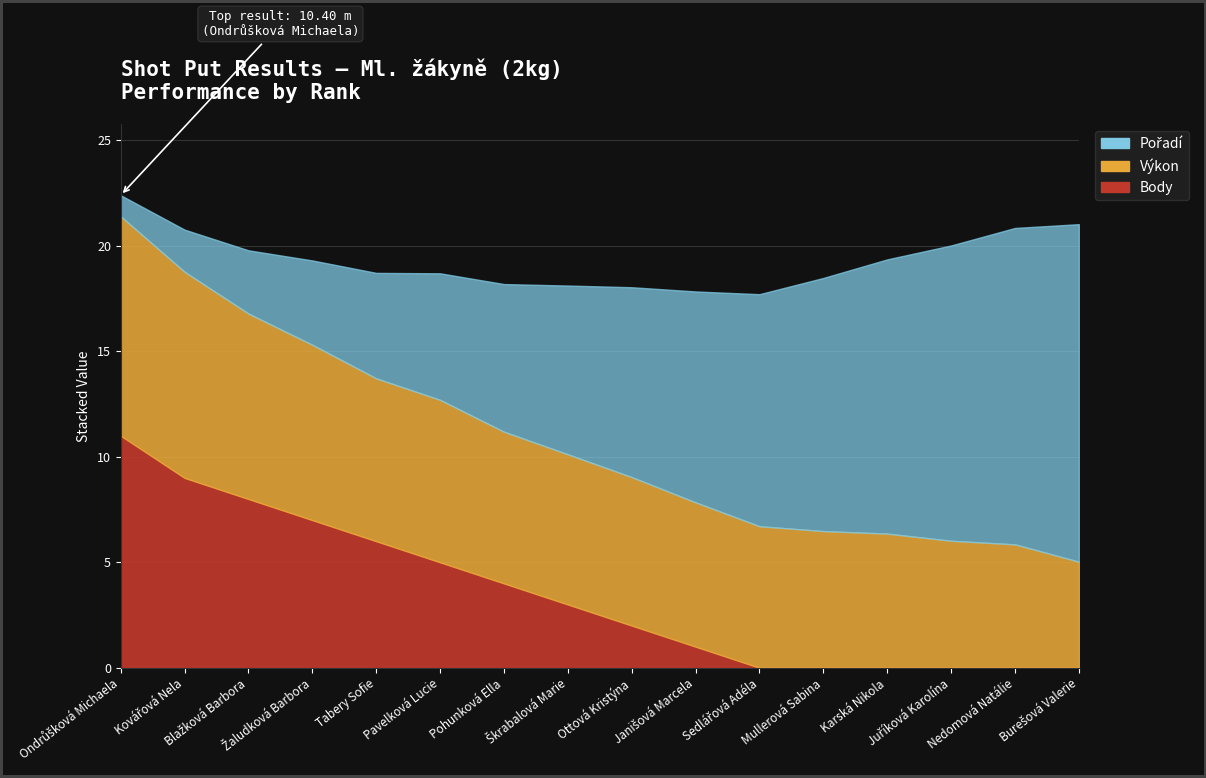

List the series in order of their peak value, highest first.

Pořadí, Body, Výkon